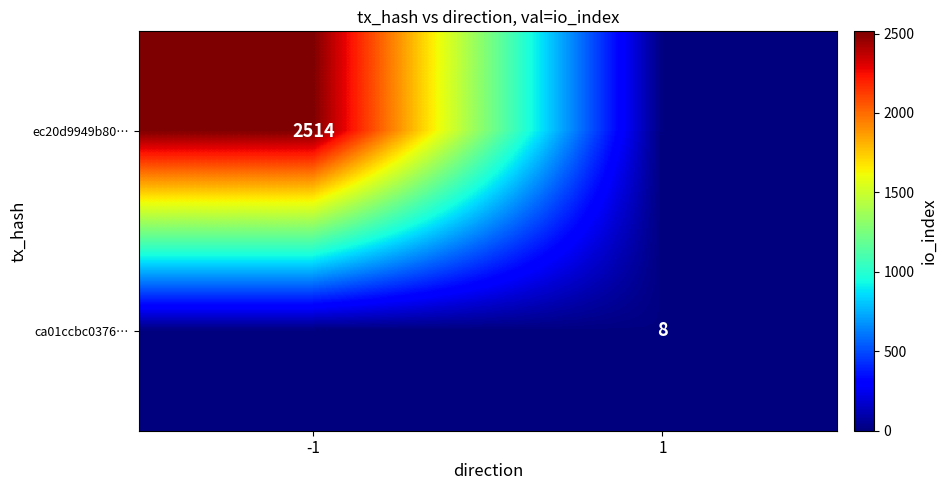

Count the number of data series in this chart.

2